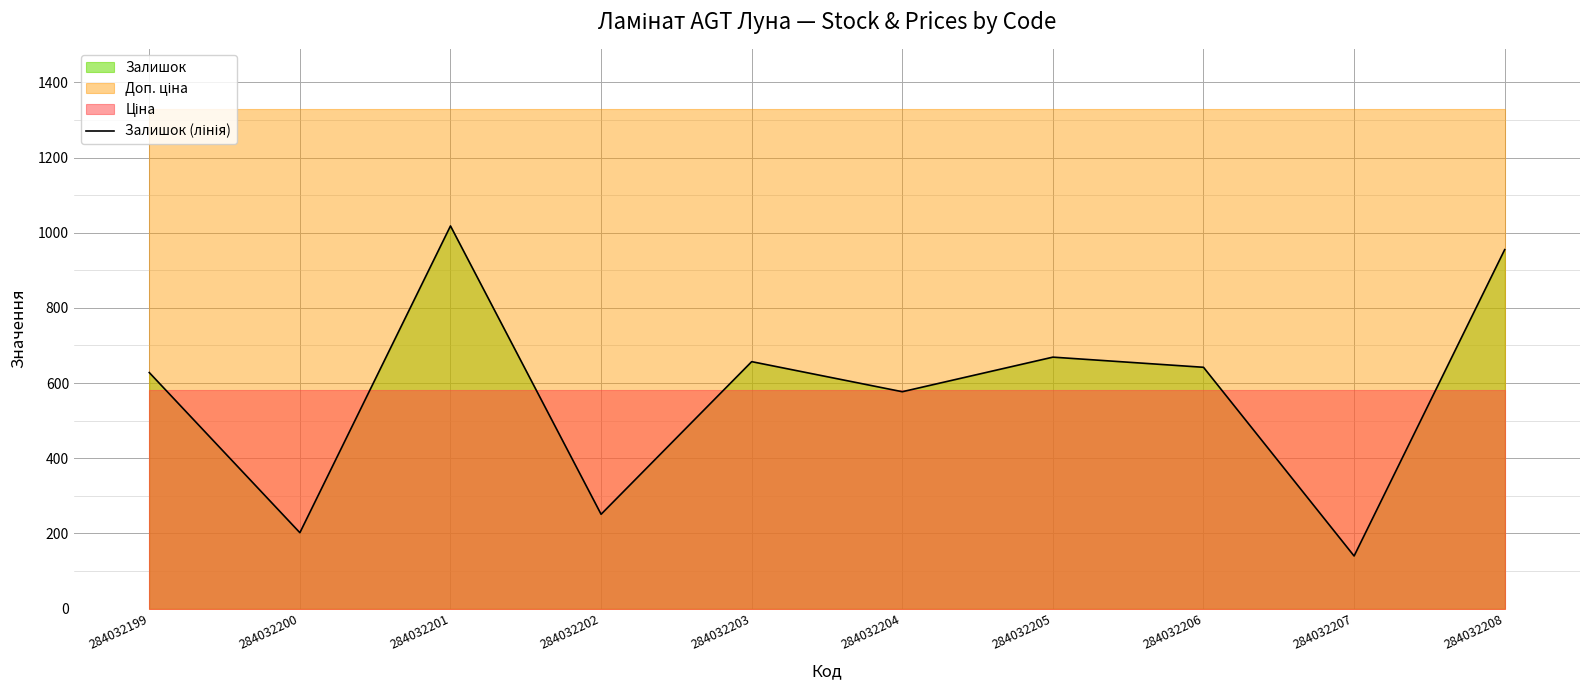

Where is the first local minimum?

284032200